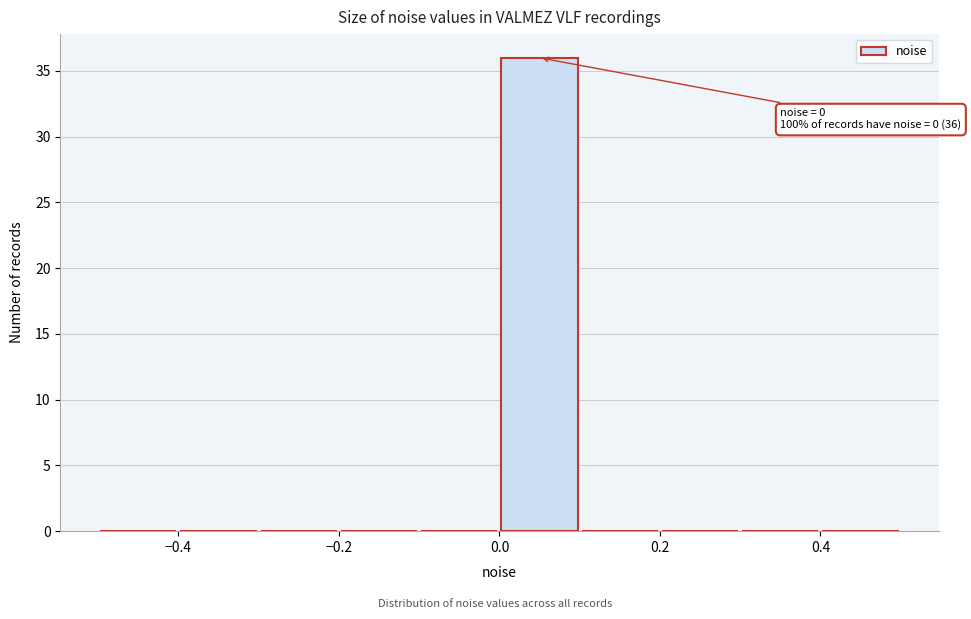

Over which range of the x-axis is the bar tallest?

0.0 to 0.1